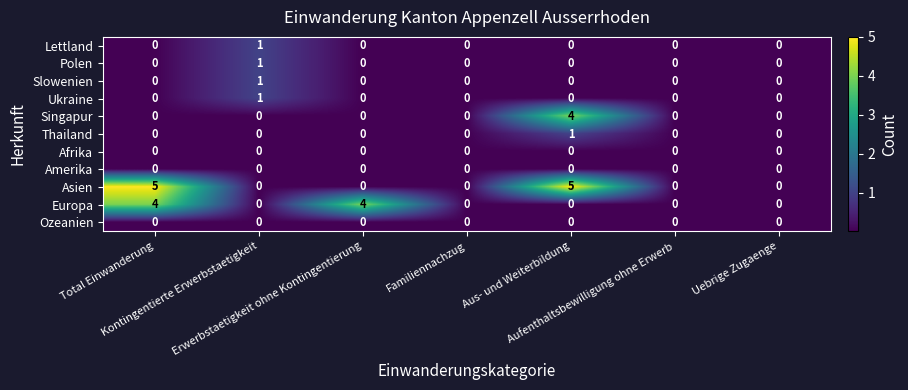

Which series has the widest spread of values?

Asien